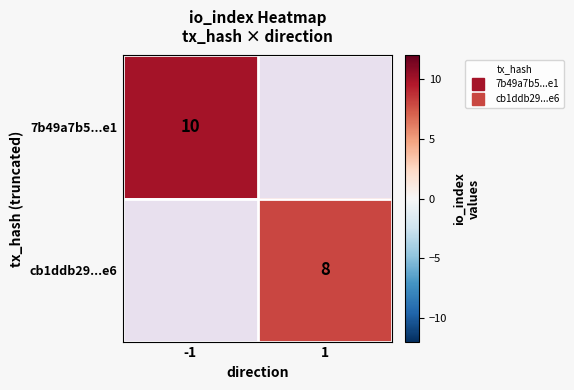

Which series has the widest spread of values?

7b49a7b5...e1